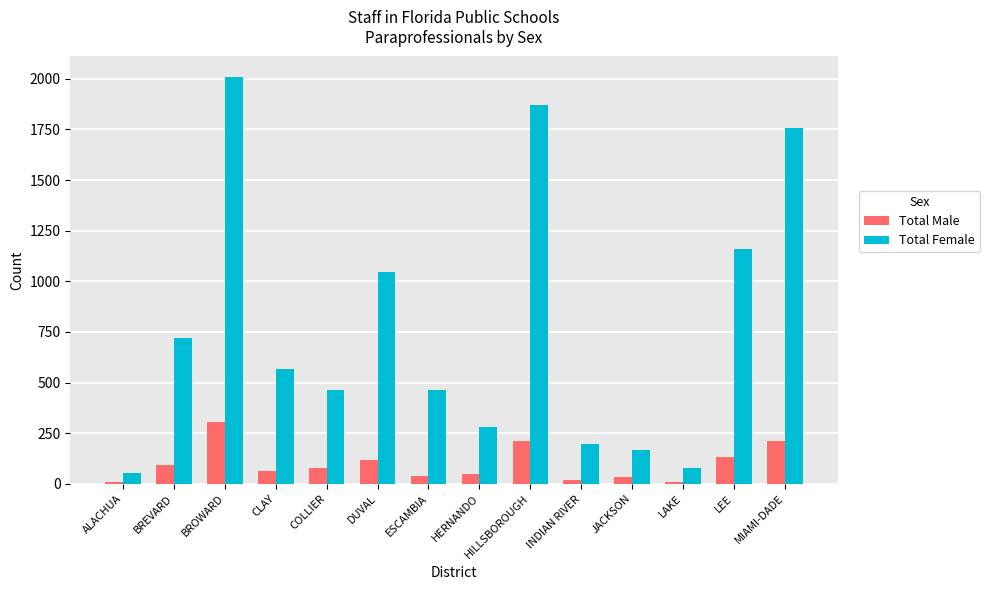

List the series in order of their overall mean, highest first.

Total Female, Total Male